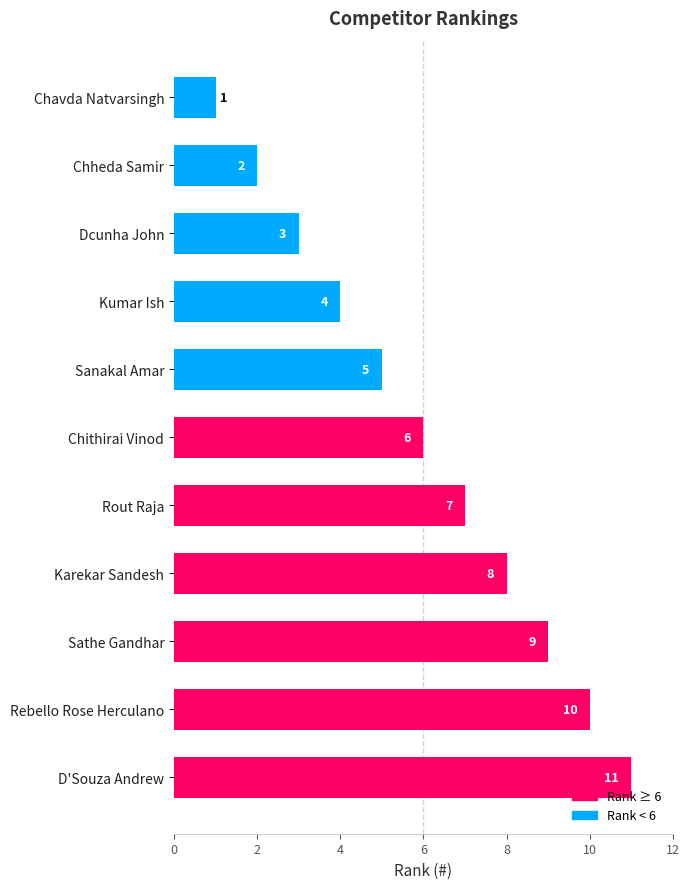

Which category has the highest value across all series?

D'Souza Andrew